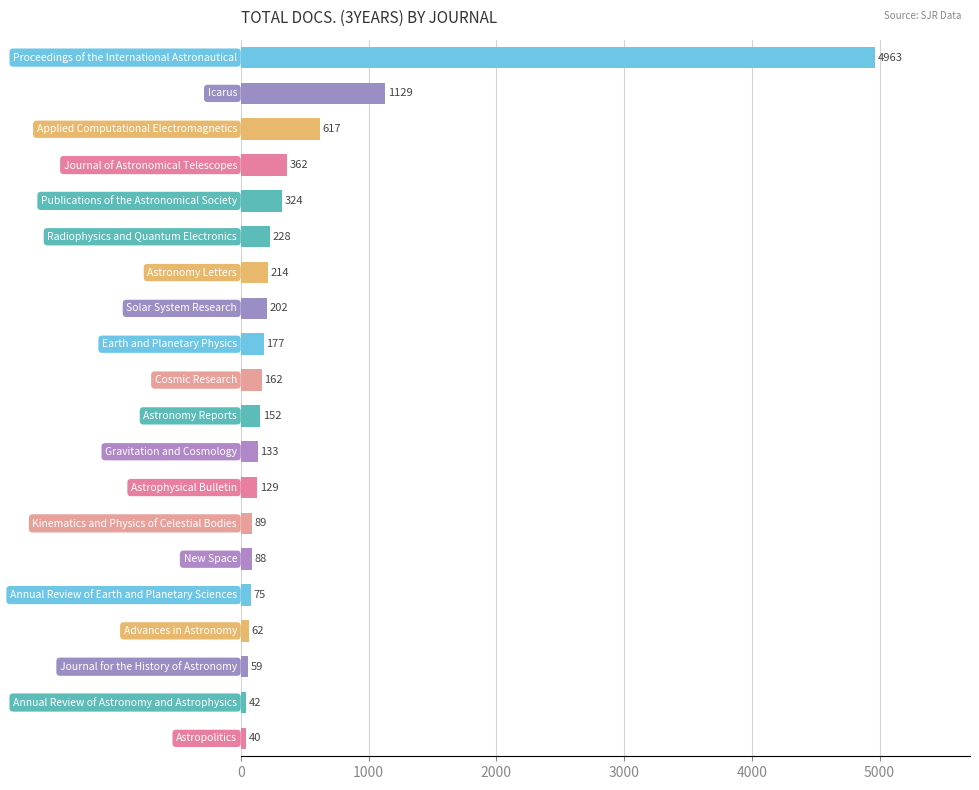

What is the difference between the maximum and second lowest values?

4921